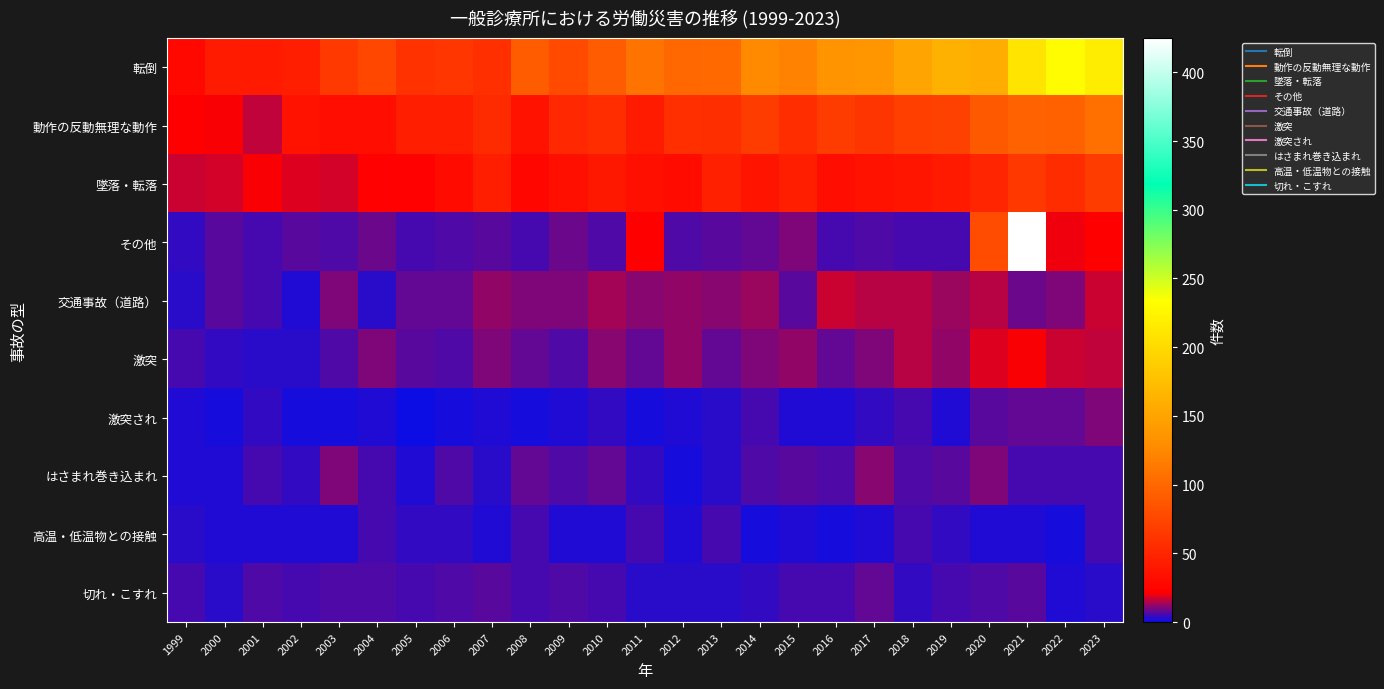

What is the spread (max minus min) of values at 2008?

91